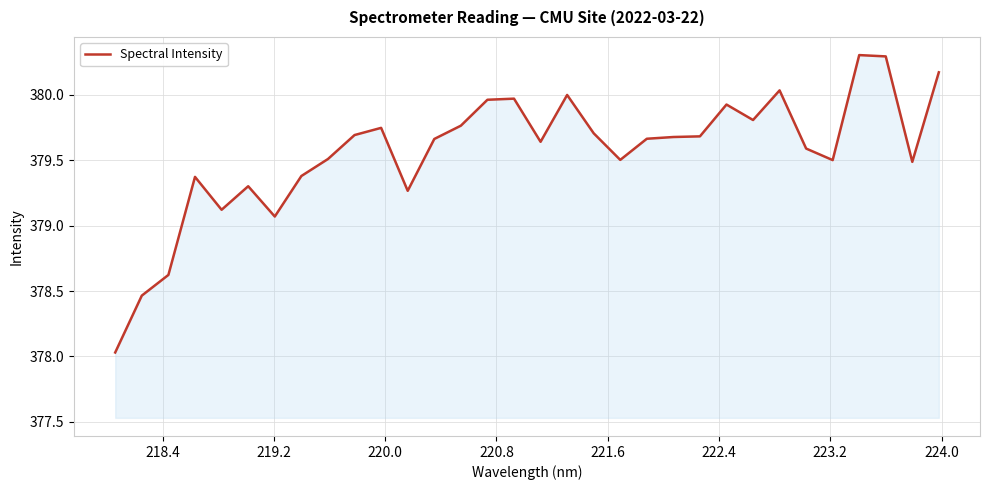

What is the maximum value shown in the chart?

380.3